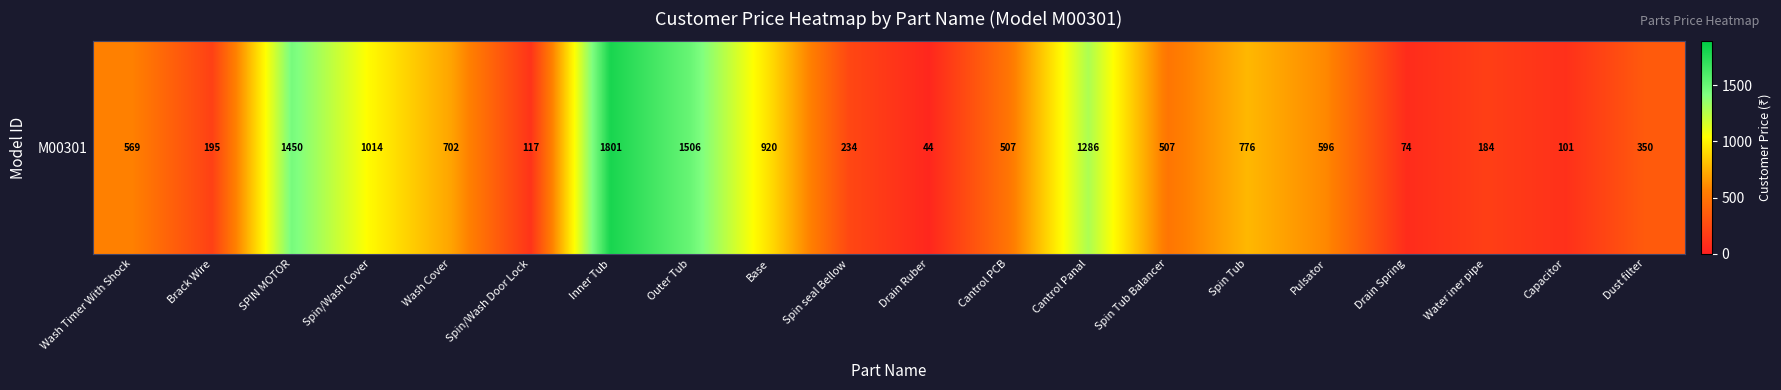

Between Wash Timer With Shock and Drain Ruber, which is larger?

Wash Timer With Shock